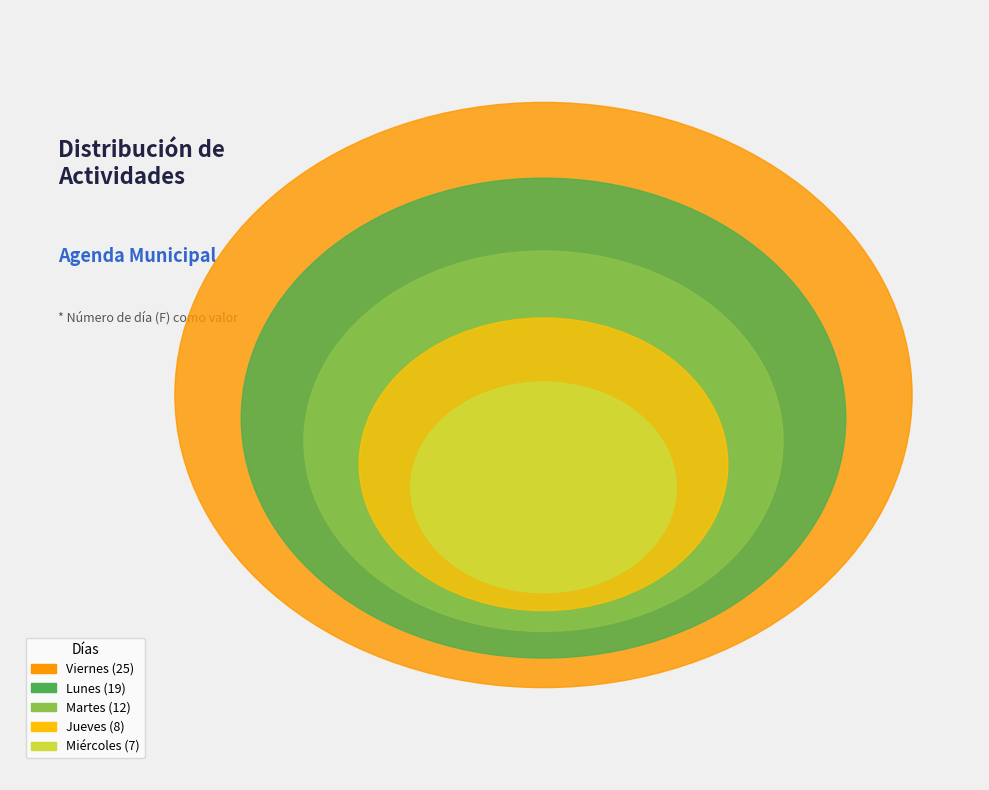

Rank the categories by value from highest to lowest.

Viernes, Lunes, Martes, Jueves, Miércoles